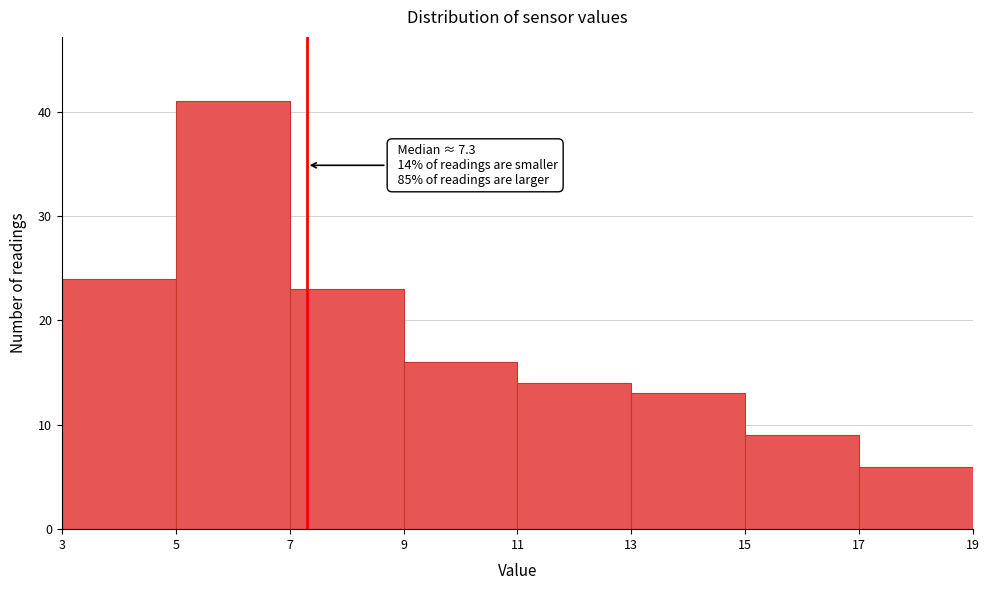

Which range on the x-axis has the tallest bar?

5 to 7